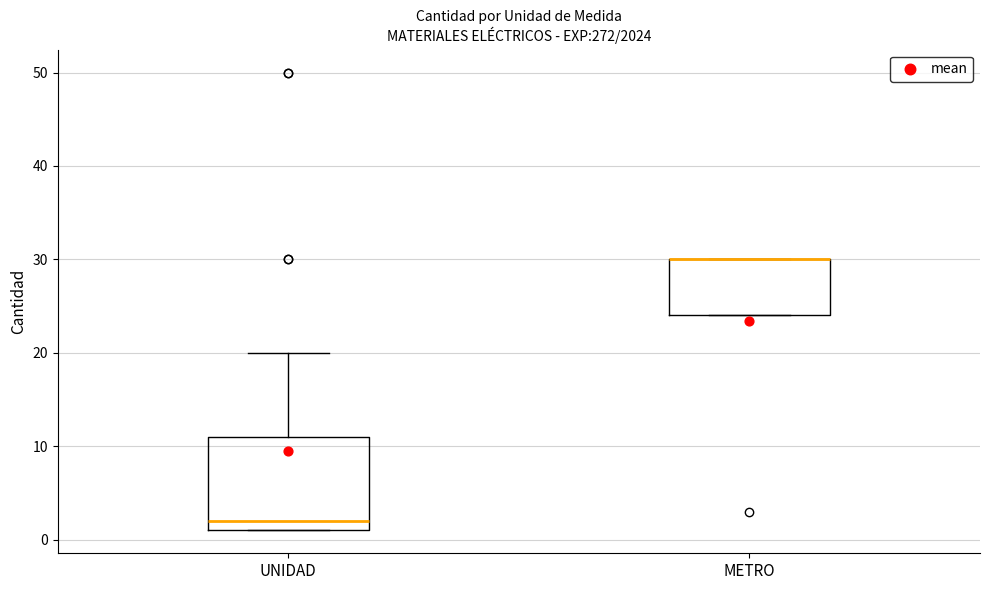

Where is the upper edge of the box for METRO on the y-axis? The values are not printed on the chart, so give them approximately, as read against the axis.

30